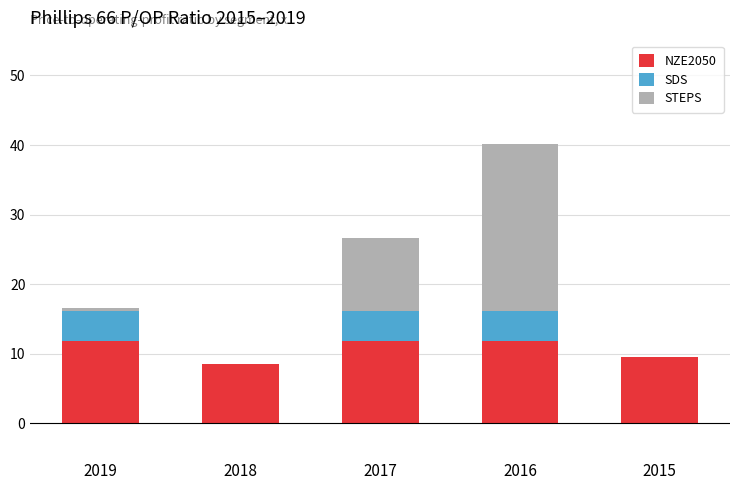

At which category is the sum across all series the highest?

2016